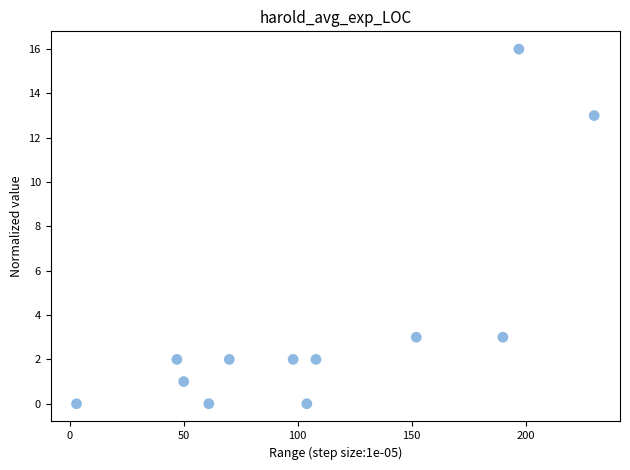

What is the range of Y values (max minus min)?

16